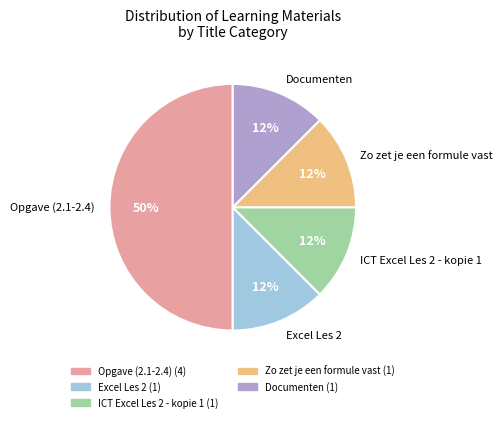

Does Documenten represent more than half of the total?

No